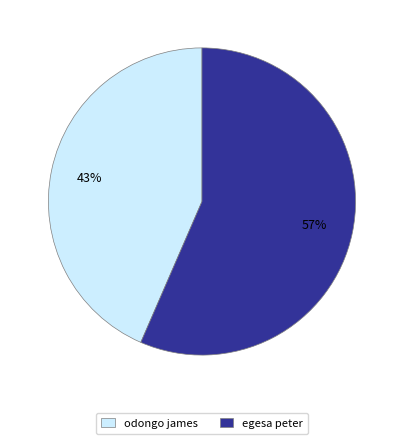

Rank the categories by value from lowest to highest.

odongo james, egesa peter